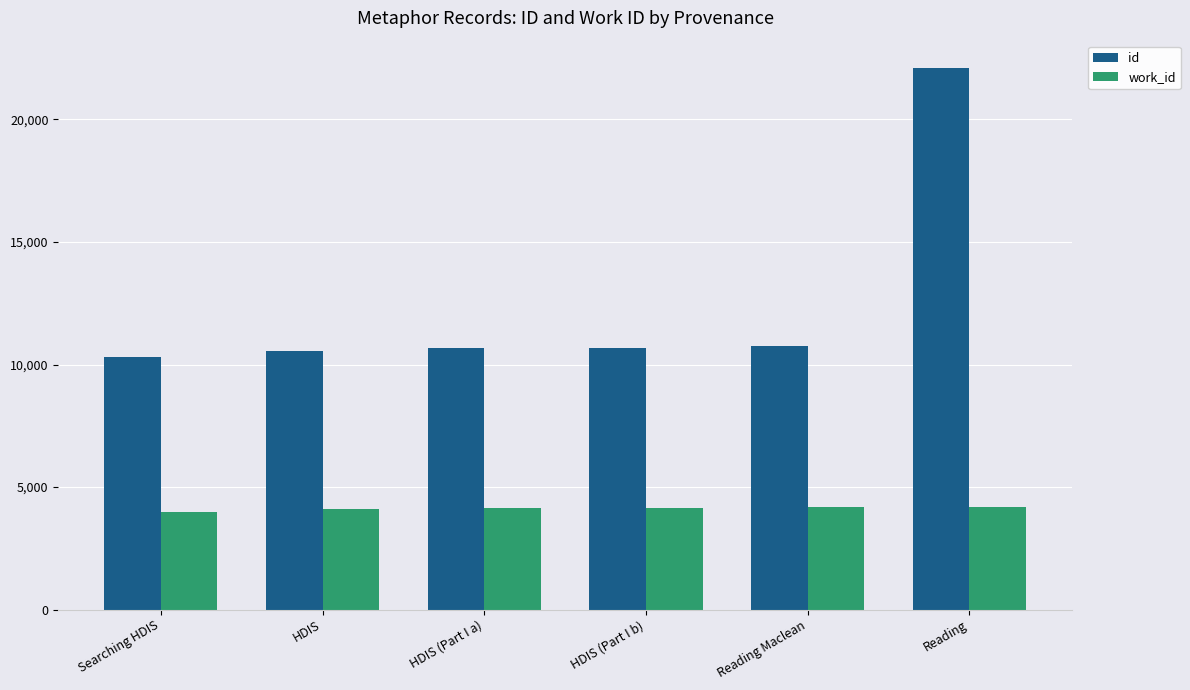

Which category has the highest value across all series?

Reading